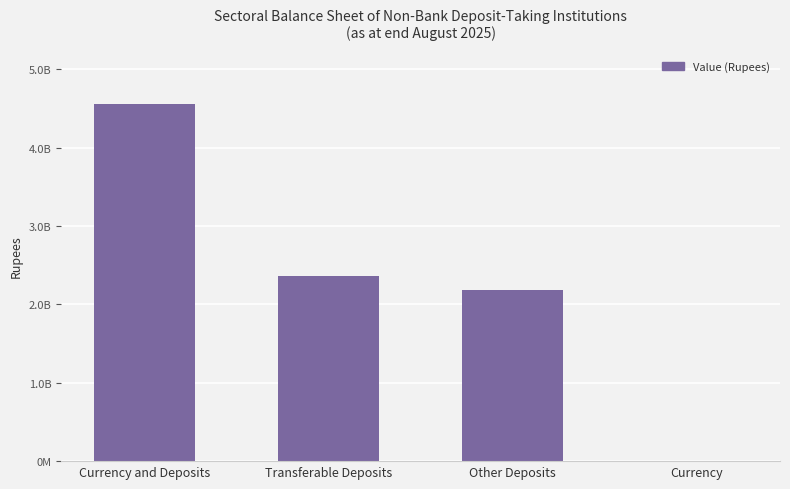

How many bars are there in total?

4